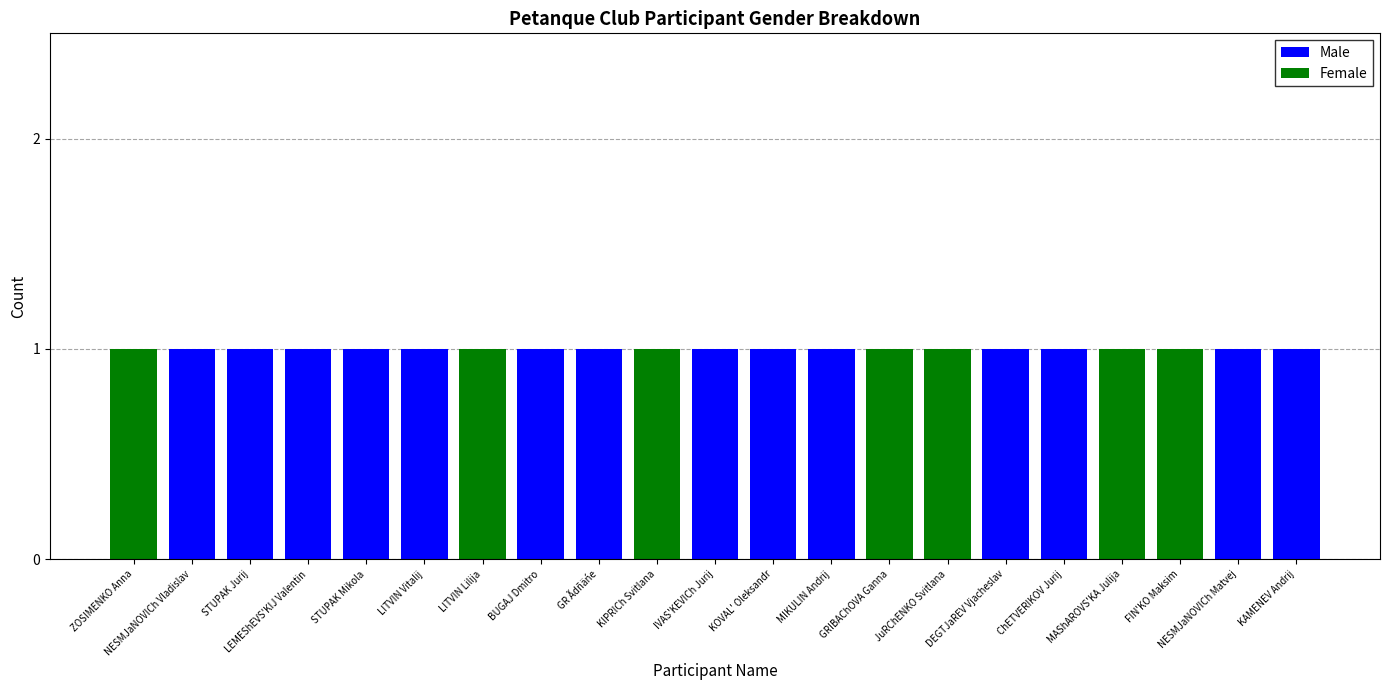

What is the sum of all Male values?

14